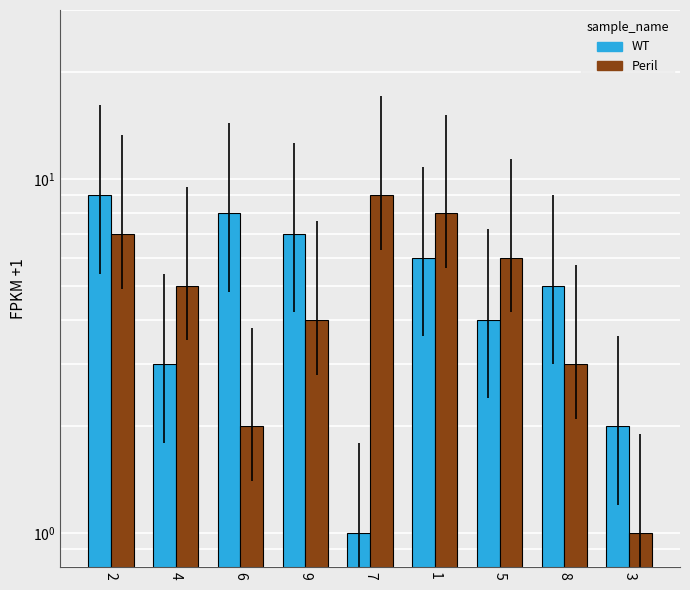

Which series has the widest spread of values?

WT